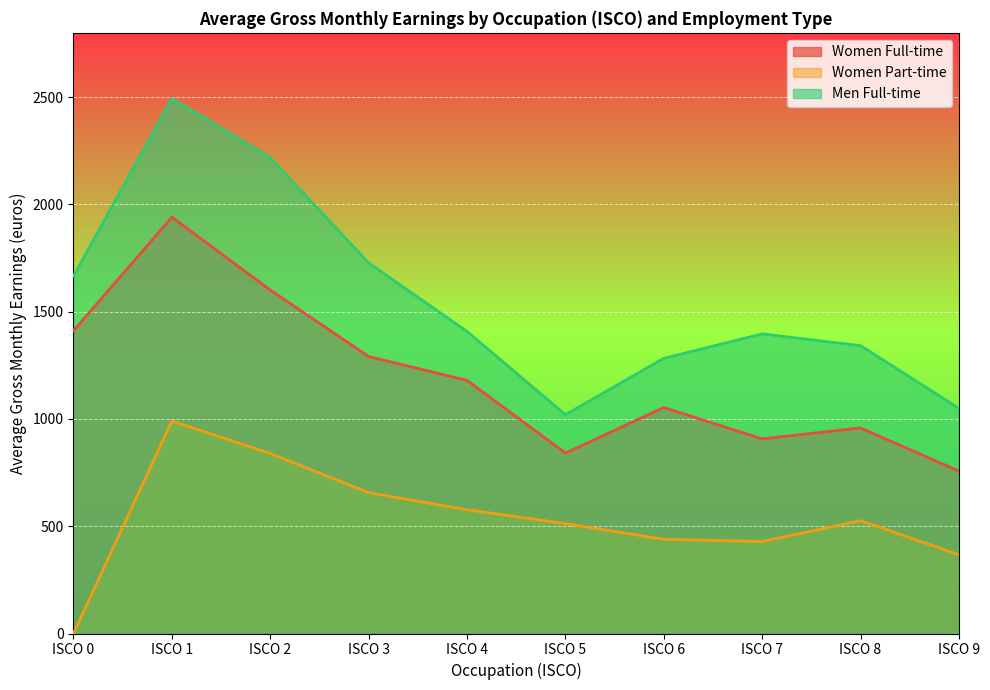

What is the difference between the maximum and minimum values in the Women Full-time series?

1183.6